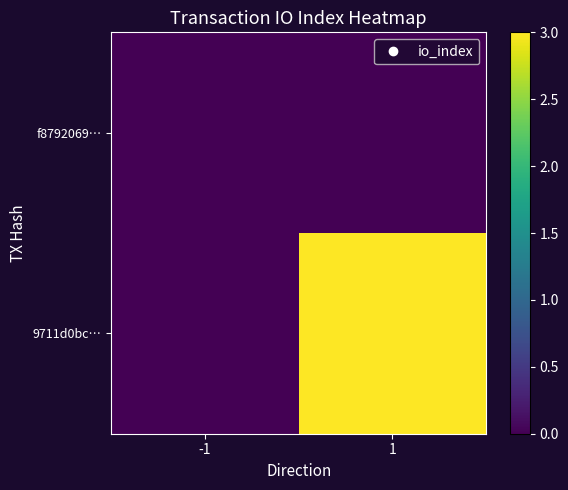

At which category does the chart reach its minimum across all series?

-1